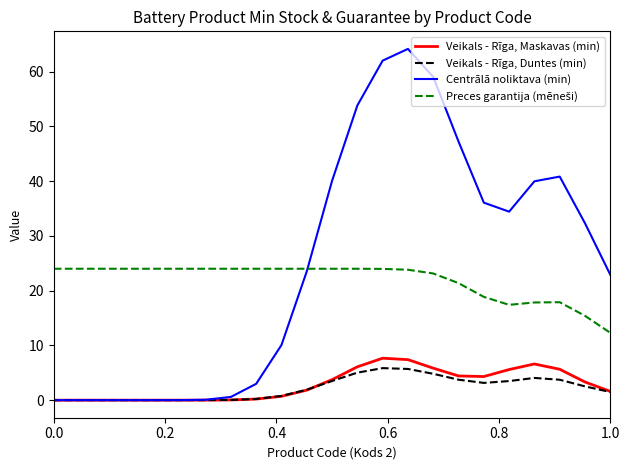

Which series has the widest spread of values?

Centrālā noliktava (min)